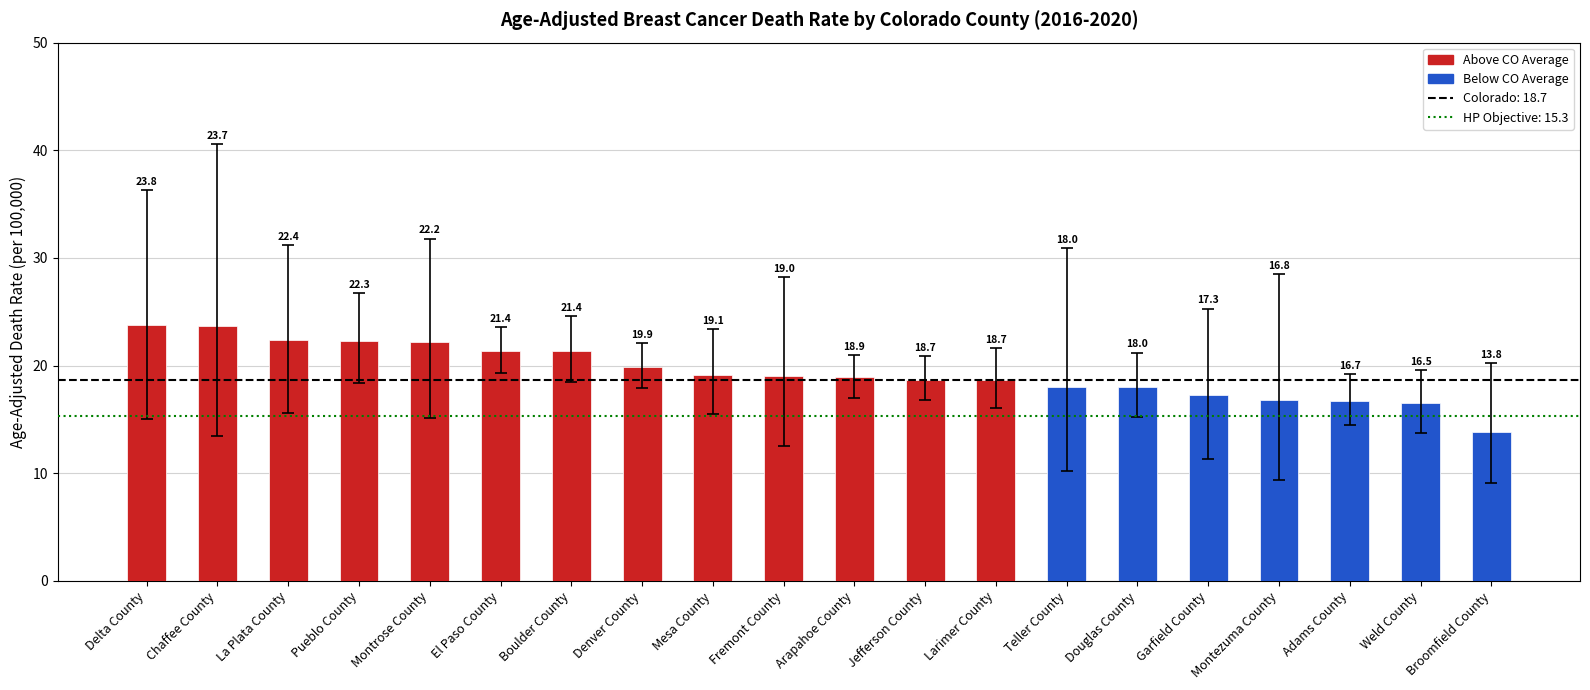

What is the difference between the values at Teller County and Mesa County?

1.1